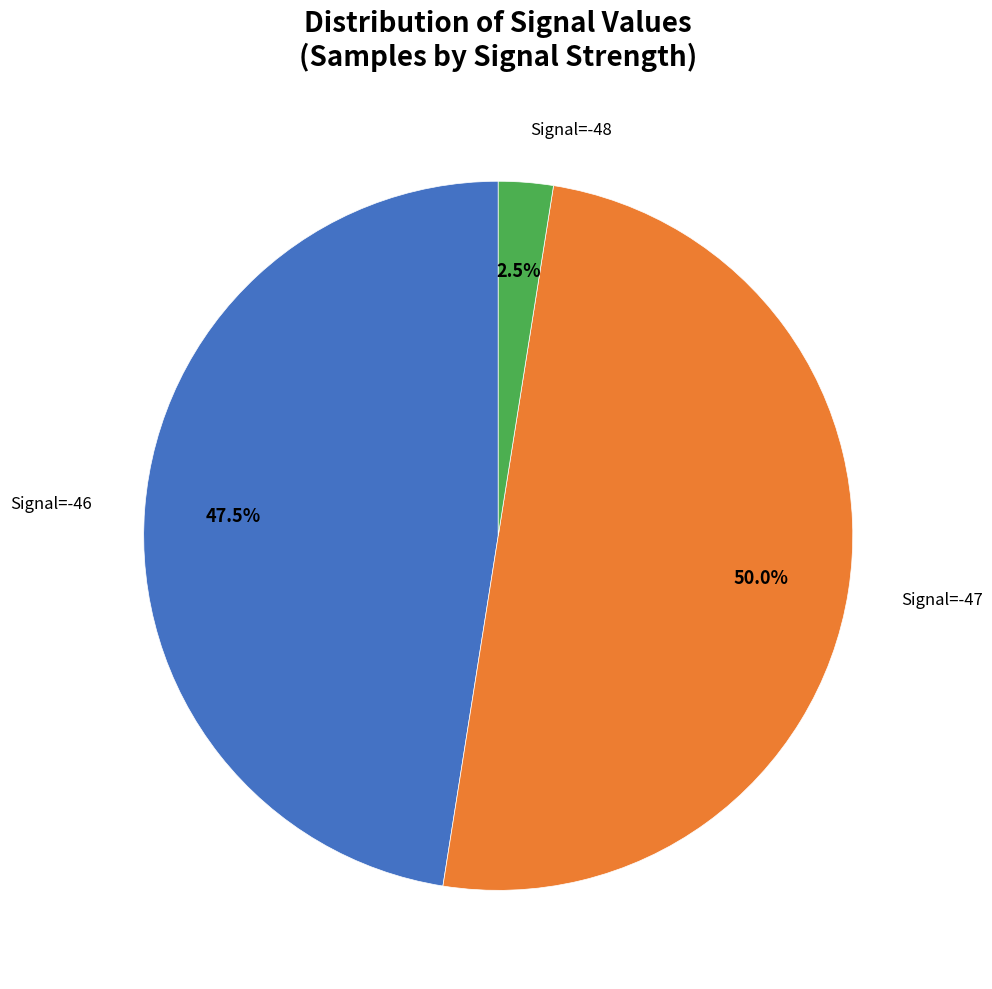

Is there any slice that represents more than half of the pie?

No